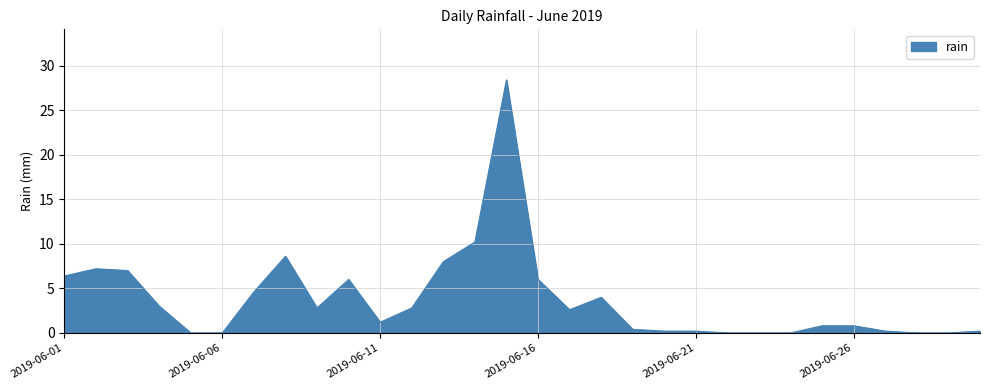

What is the maximum value shown in the chart?

28.4